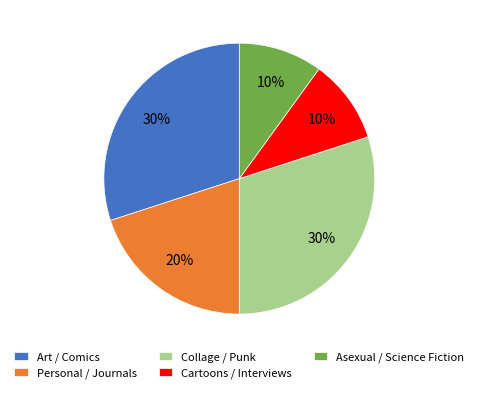

Is the sum of Collage / Punk and Cartoons / Interviews greater than half?

No